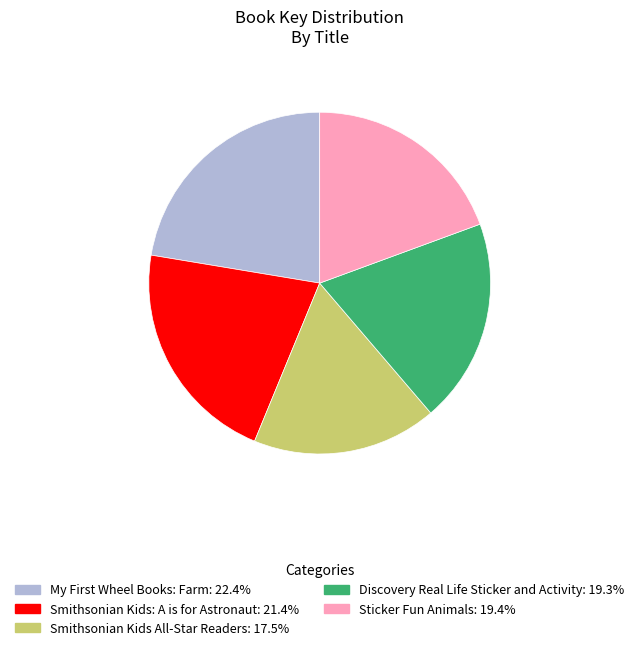

Which category has the biggest portion of the pie?

My First Wheel Books: Farm